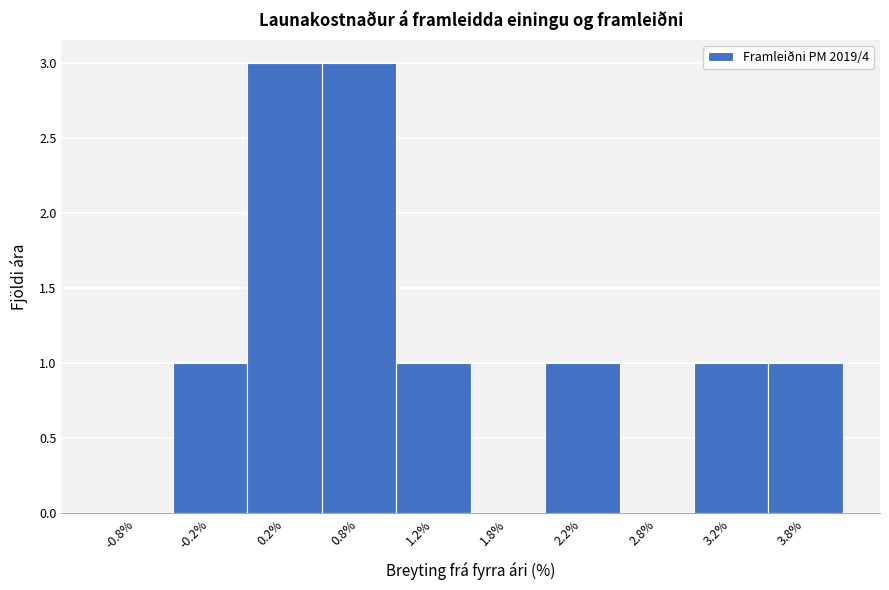

Reading left to right, transcribe this chart: for each bar, give the range it covers on the x-axis and its height. The values are not printed on the chart, so give them approximately, as read against the axis.

-1.0 to -0.5: 0
-0.5 to 0.0: 1
0.0 to 0.5: 3
0.5 to 1.0: 3
1.0 to 1.5: 1
1.5 to 2.0: 0
2.0 to 2.5: 1
2.5 to 3.0: 0
3.0 to 3.5: 1
3.5 to 4.0: 1